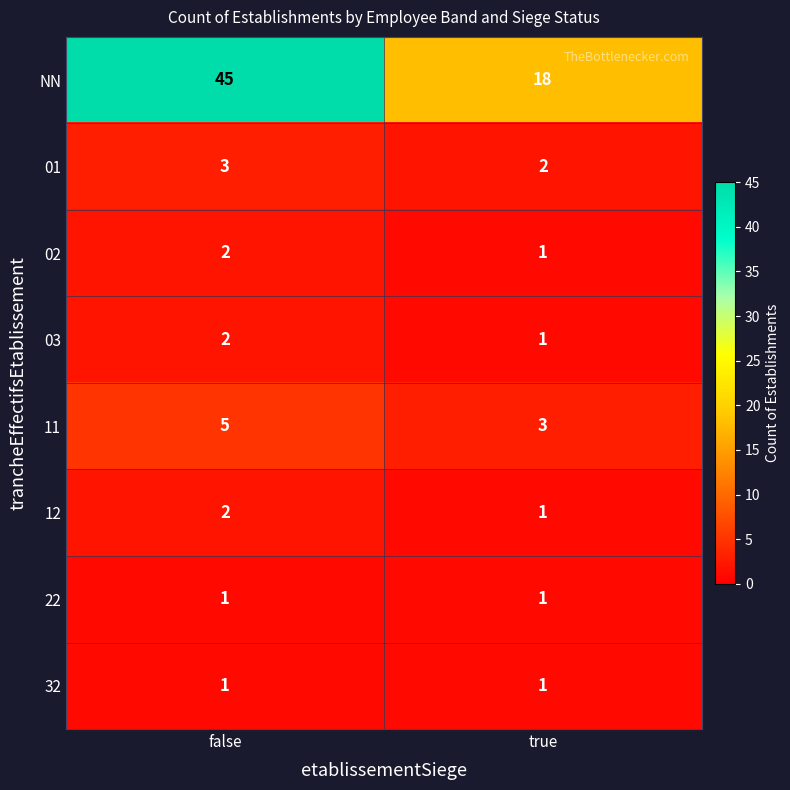

What is the difference between the highest and lowest values at false?

44